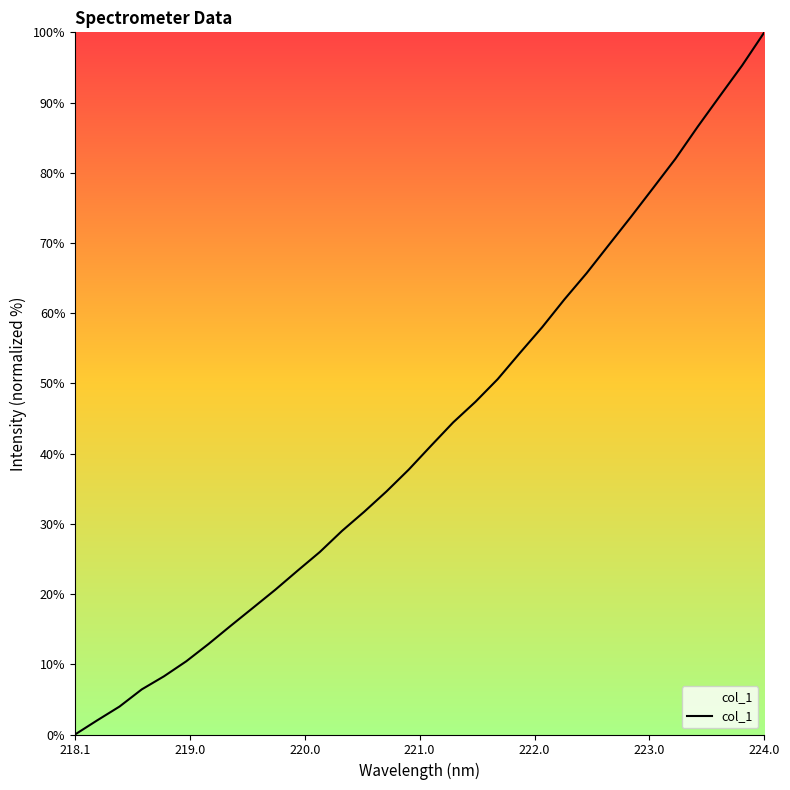

What is the maximum value shown in the chart?

100.0